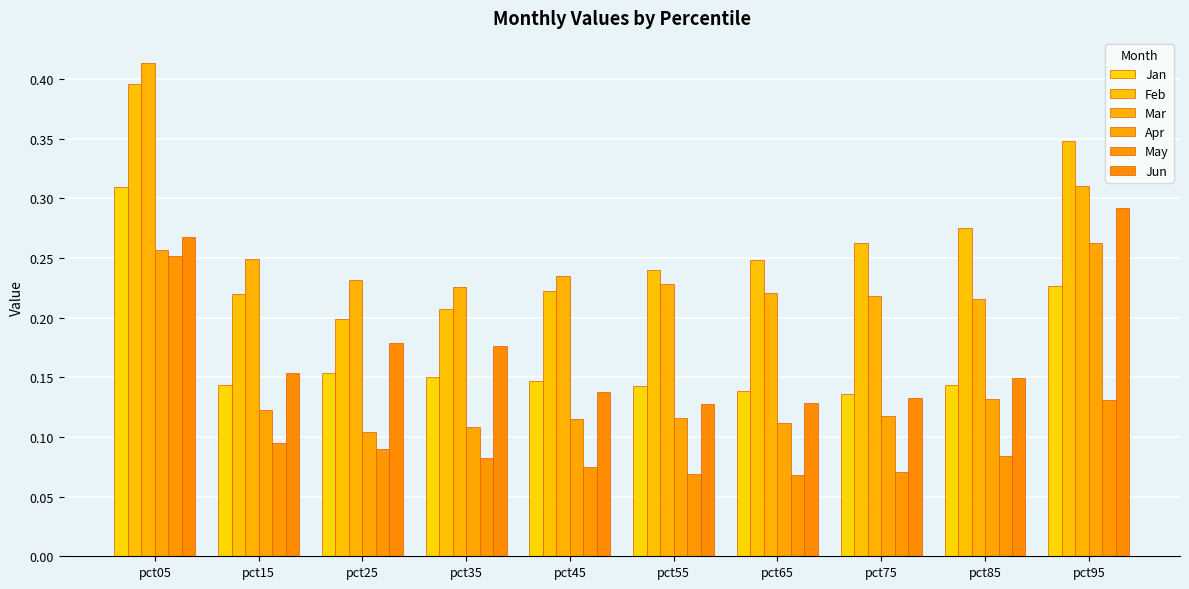

How many bars are there in total?

60